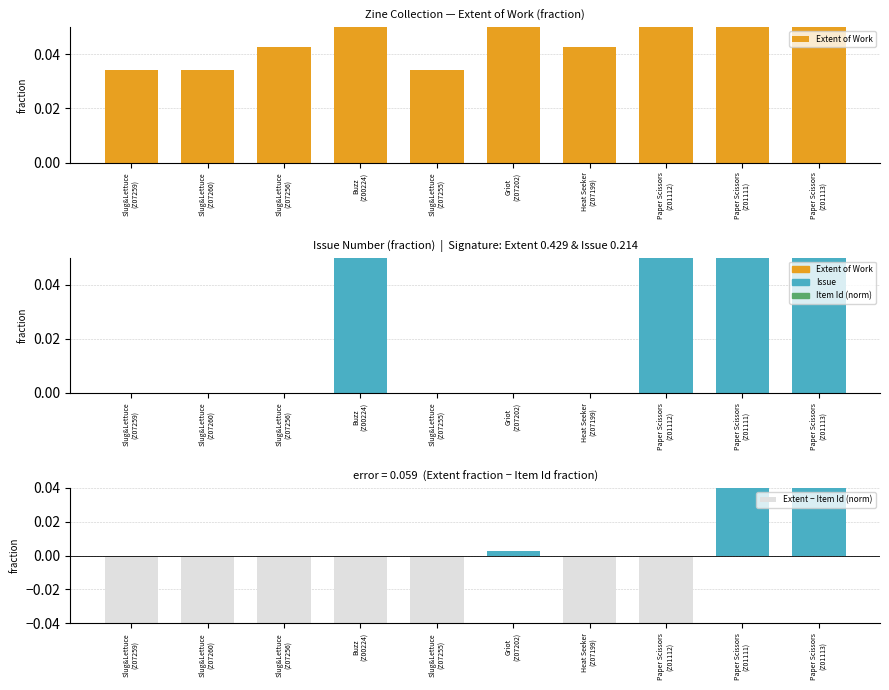

Count the number of categories in the chart.

10